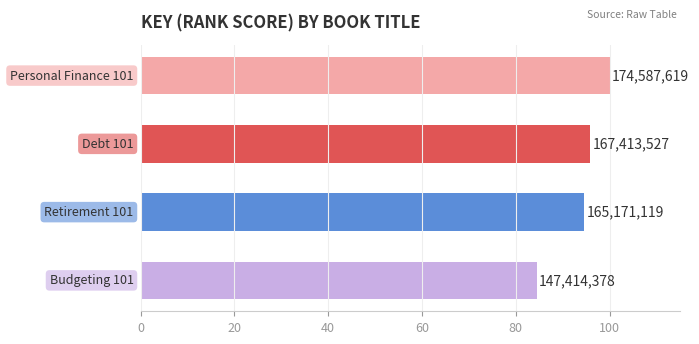

Are the bars horizontal?

Yes